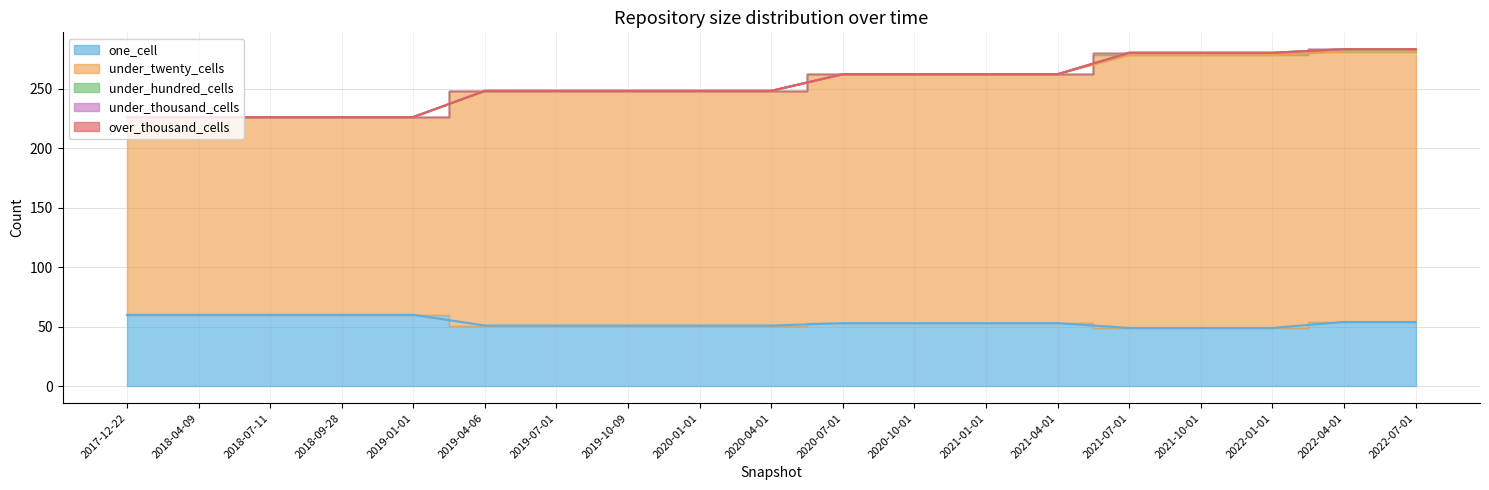

True or false: one_cell has more than 2 interior local peaks.

False